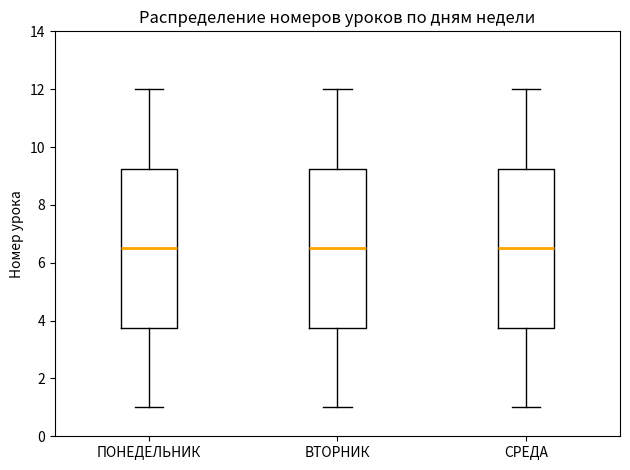

Reading left to right, read every box against the y-axis: the position of its median line, the range the box covers, and the ends of its whiskers. The values are not printed on the chart, so give them approximately, as read against the axis.

ПОНЕДЕЛЬНИК: median 6.6, box 3.8 to 9.2, whiskers 1.0 to 12.0
ВТОРНИК: median 6.6, box 3.8 to 9.2, whiskers 1.0 to 12.0
СРЕДА: median 6.6, box 3.8 to 9.2, whiskers 1.0 to 12.0